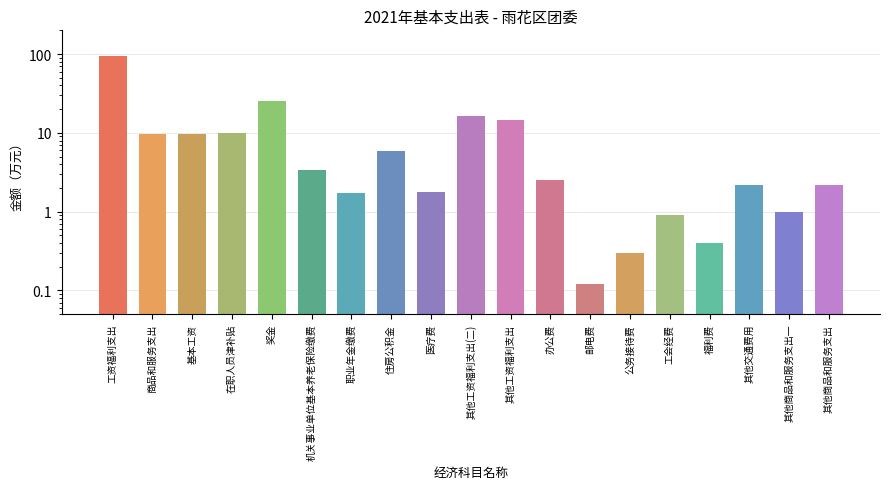

Reading right to left, extract all data points from this chart.

2.2	1.0	2.2	0.4	0.9	0.3	0.1	2.5	14.6	16.5	1.8	6.0	1.7	3.4	25.5	10.1	9.6	9.6	94.3